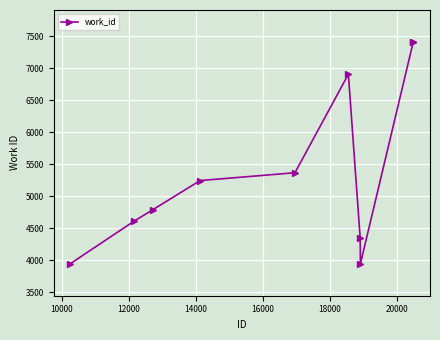

What is the value of the 1st point from the left?

3947